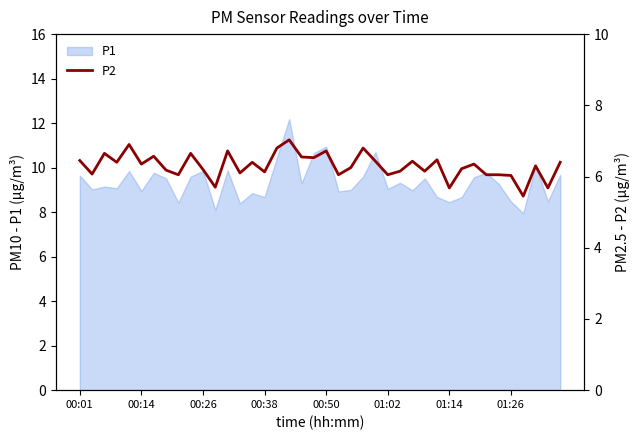

What is the minimum value shown in the chart?

5.5